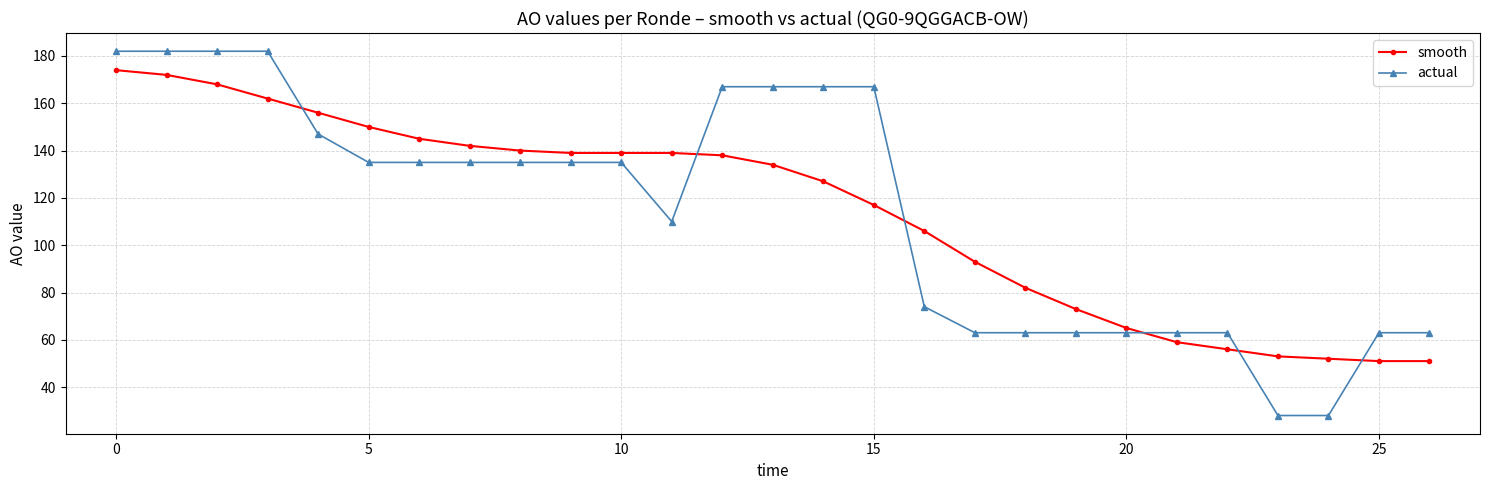

What are all the series names shown in the legend?

smooth, actual